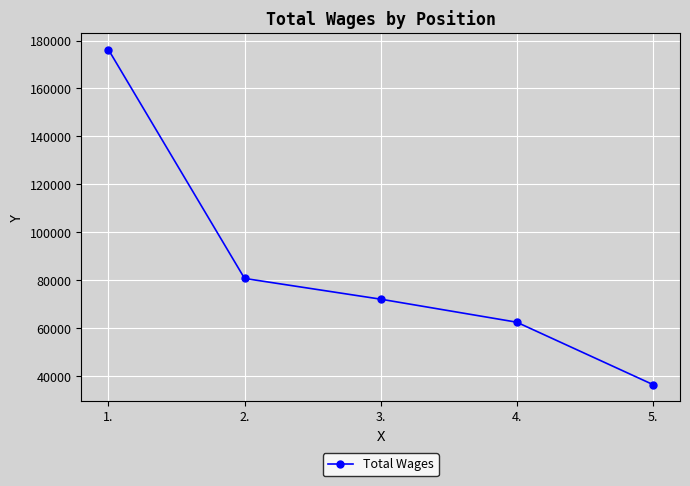

At which category does the chart reach its peak across all series?

1.